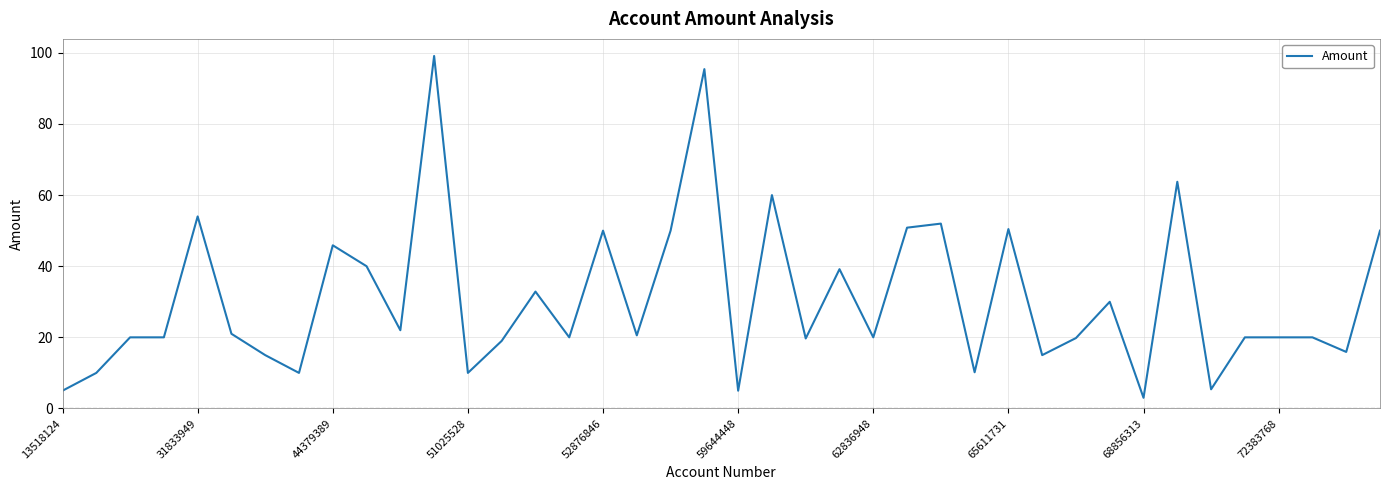

What is the minimum value shown in the chart?

3.0